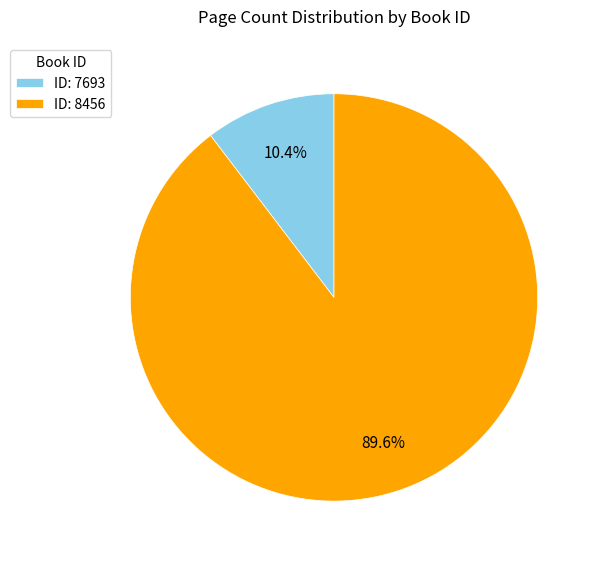

Count the number of slices in the pie.

2